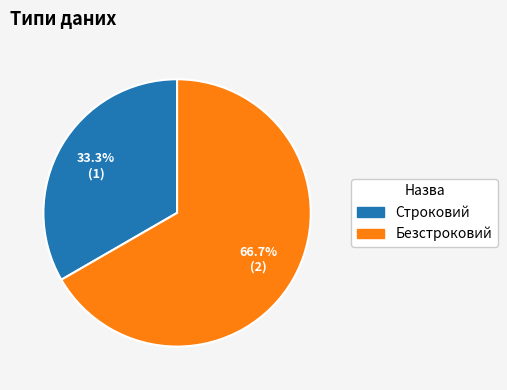

Between Безстроковий and Строковий, which is larger?

Безстроковий